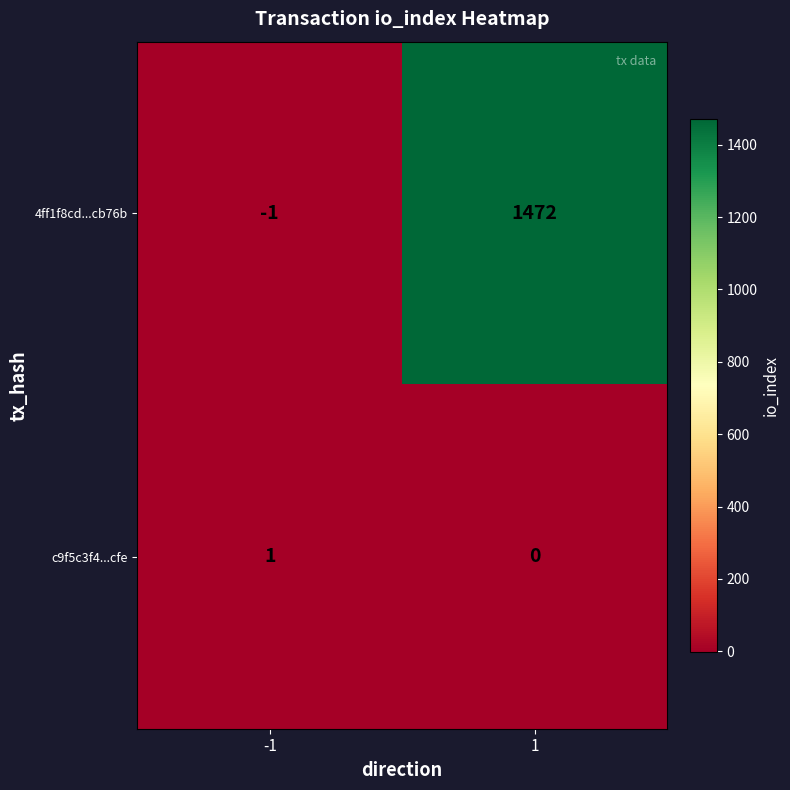

The value of 4ff1f8cd...cb76b at -1 is 0. True or false?

False